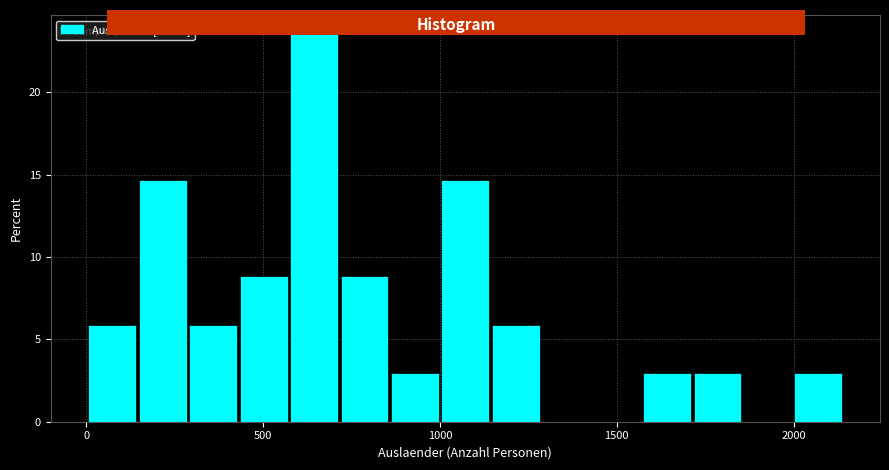

Around what value on the x-axis is the tallest bar? Give the approximate position of its centre, as read against the axis.

650